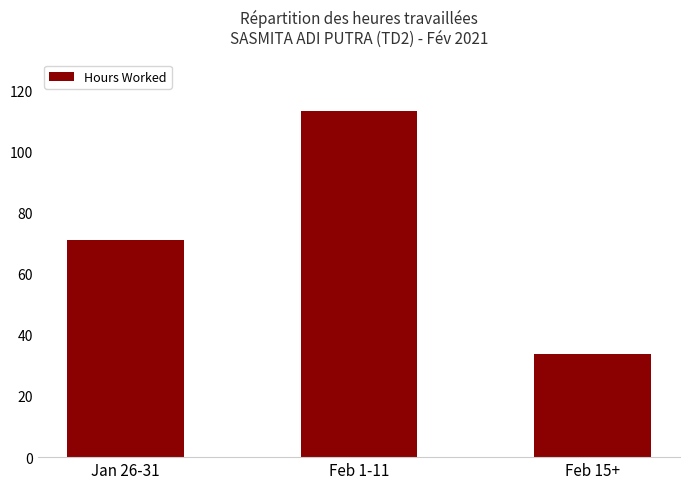

Read the value at Feb 1-11.

113.1